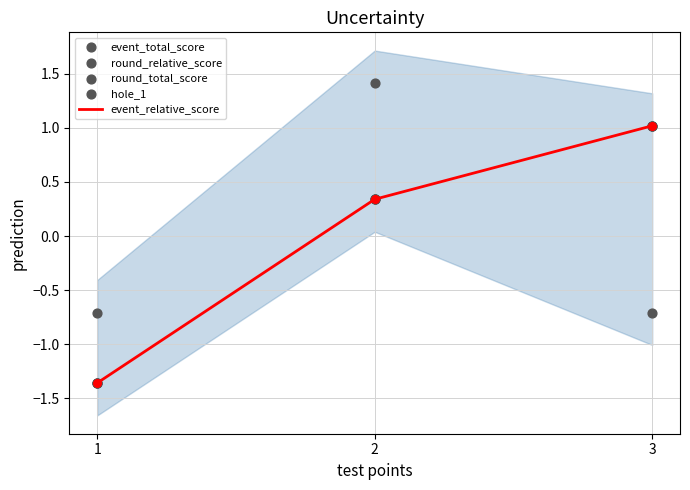

What are all the series names shown in the legend?

event_relative_score, event_total_score, round_relative_score, round_total_score, hole_1